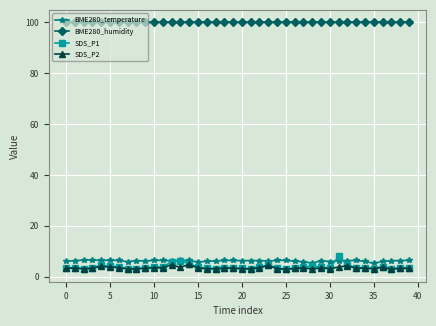

What are all the series names shown in the legend?

BME280_temperature, BME280_humidity, SDS_P1, SDS_P2